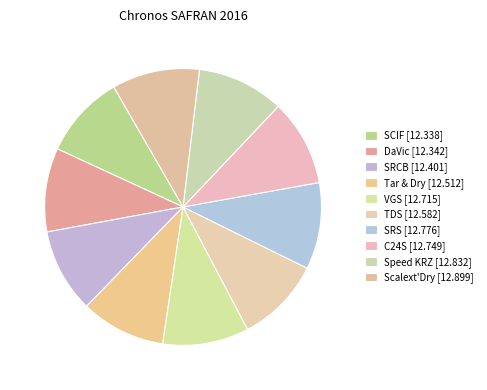

Is there a majority slice in this chart?

No